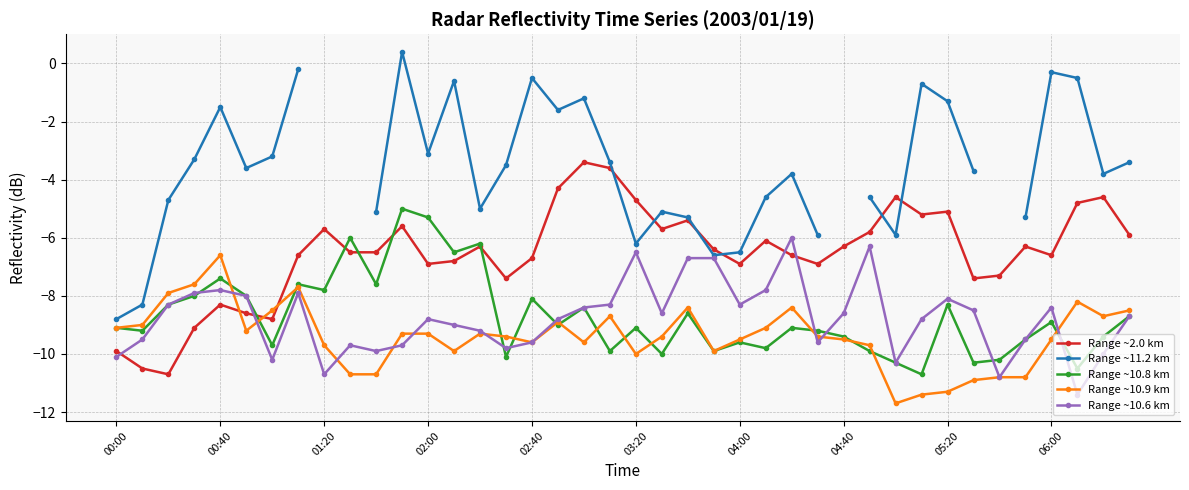

What is the difference between the second highest and second lowest values in the Range ~10.8 km series?

5.2